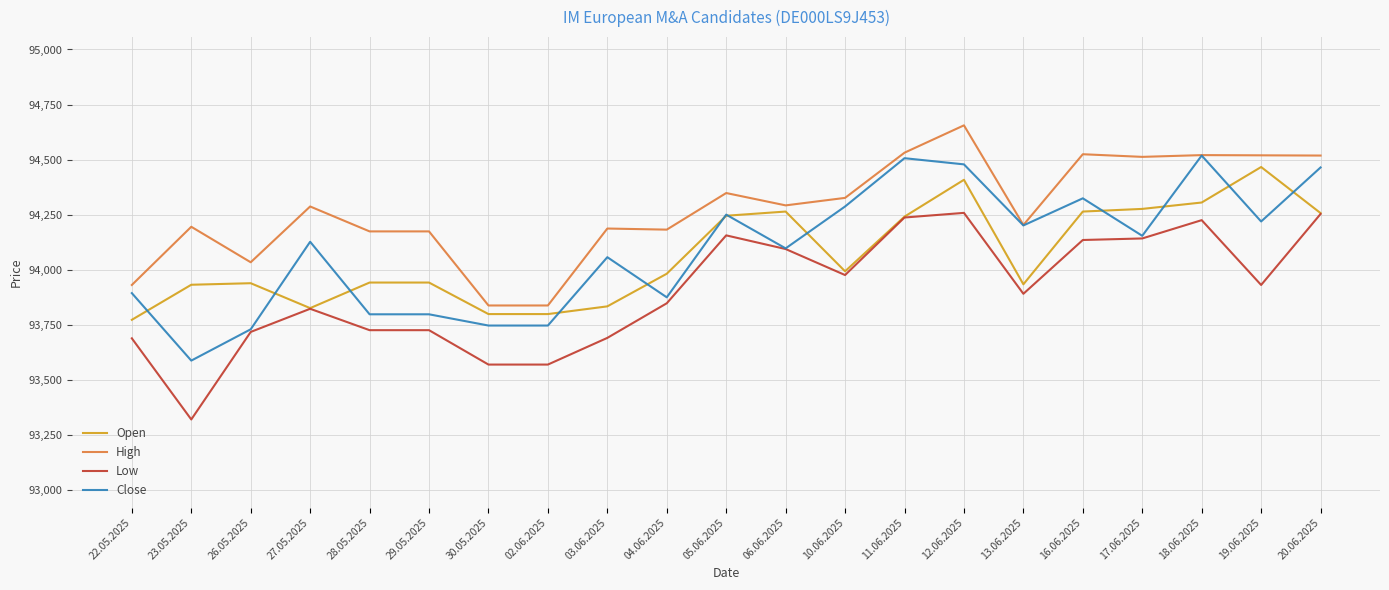

Read the Low value at 13.06.2025, to the nearest 10.

93890